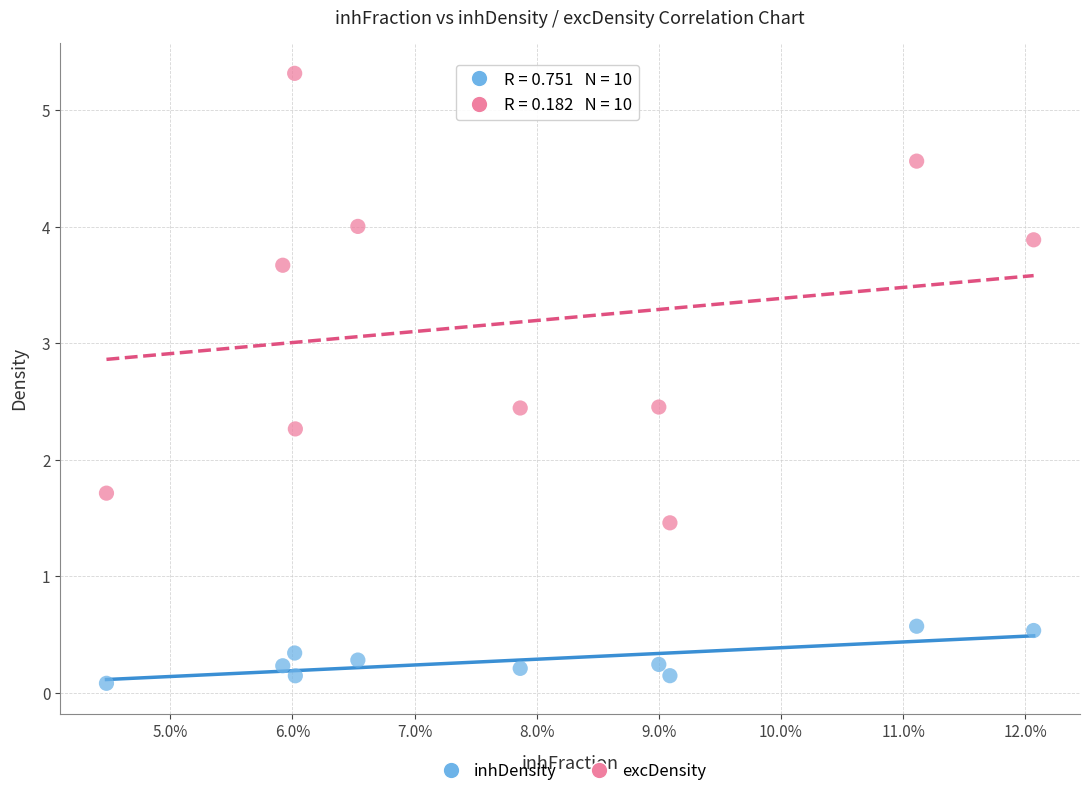

Which series reaches the maximum Y coordinate?

excDensity